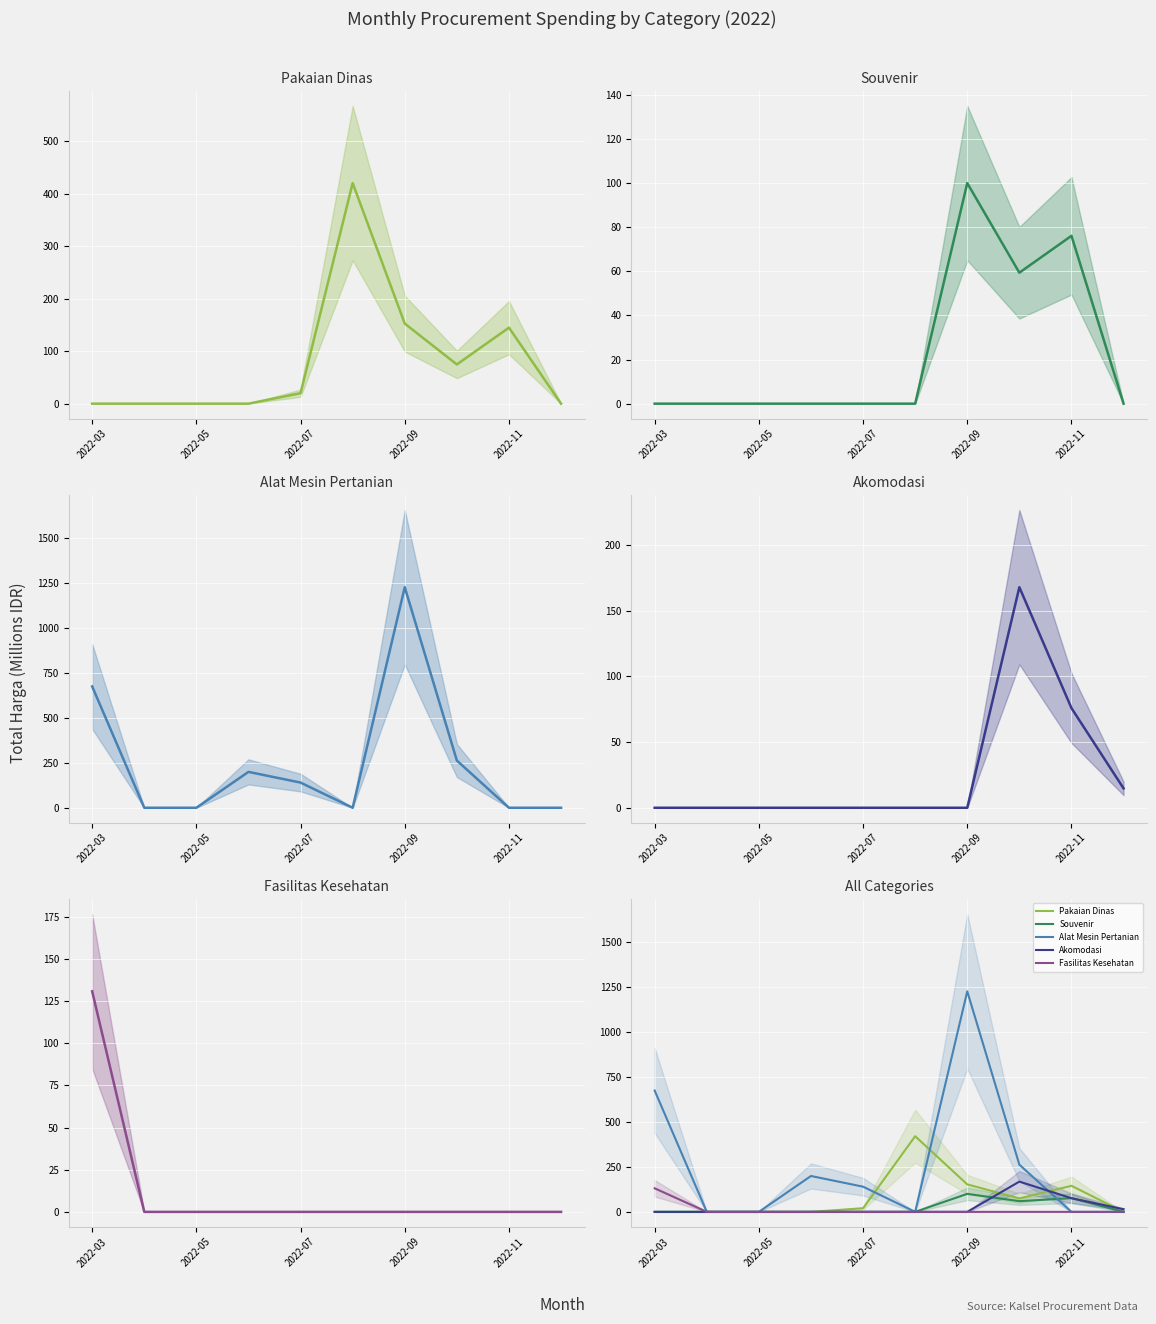

How many values in Souvenir are above zero?

3